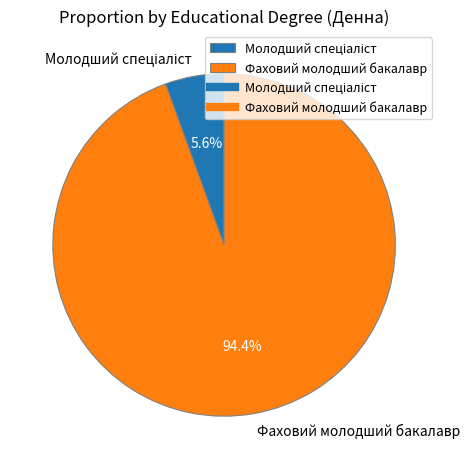

To the nearest percent, what percentage of the pie is Фаховий молодший бакалавр?

94%